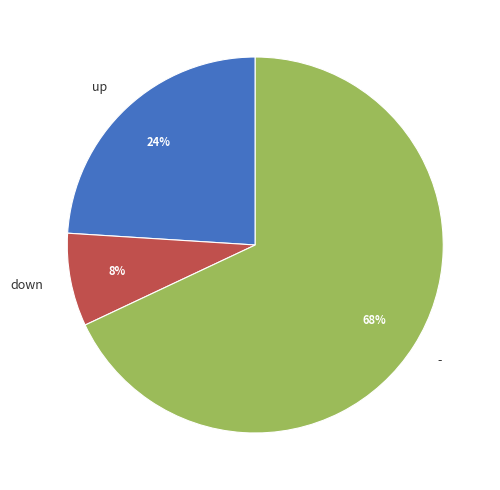

To the nearest percent, what percentage of the pie is up?

24%